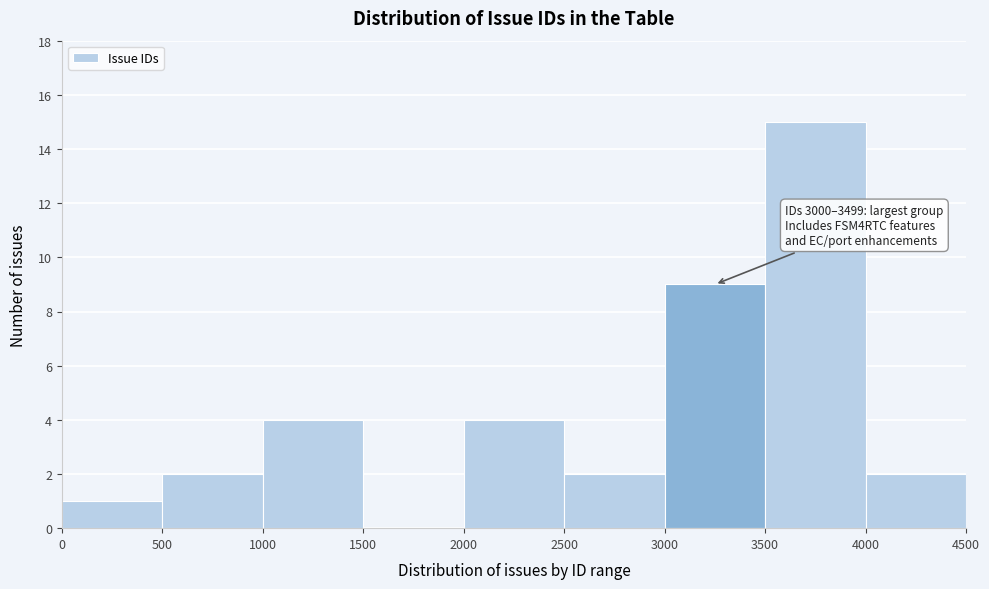

Over which range of the x-axis is the bar tallest?

3500 to 4000